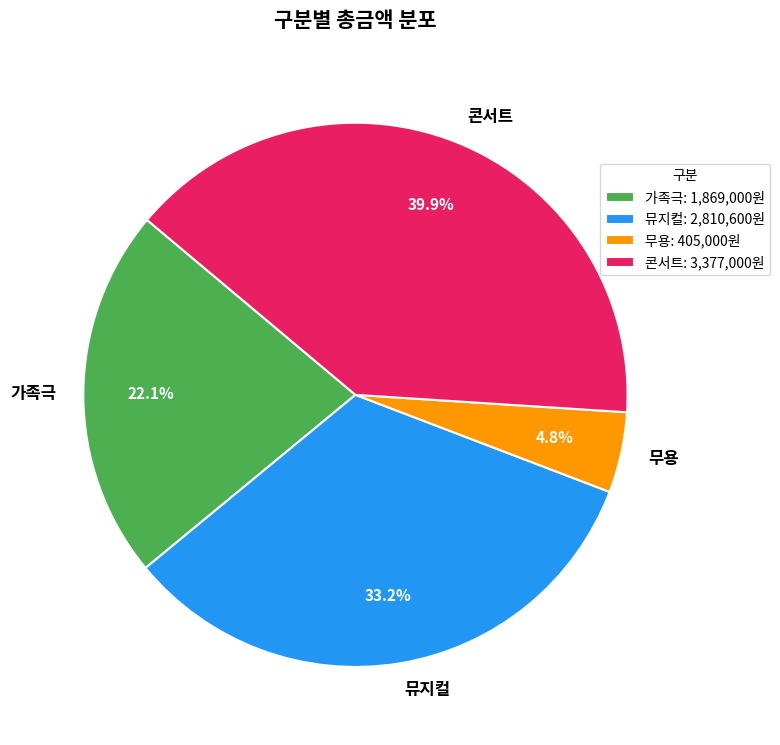

What is the smallest slice in the pie chart?

무용